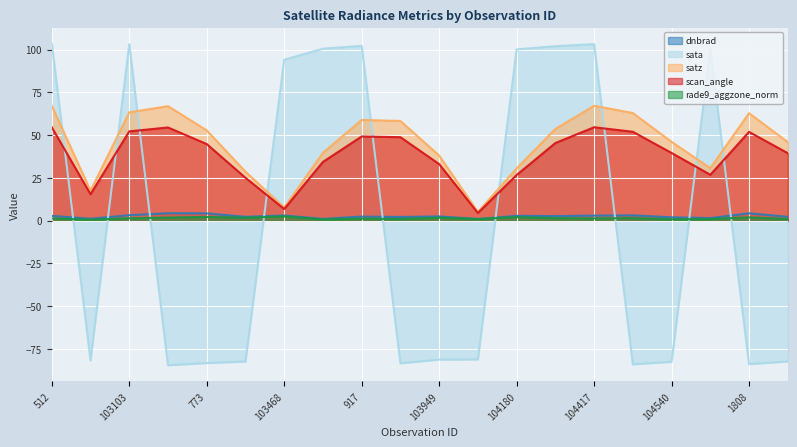

What is the label of the 14th point from the left?

104298